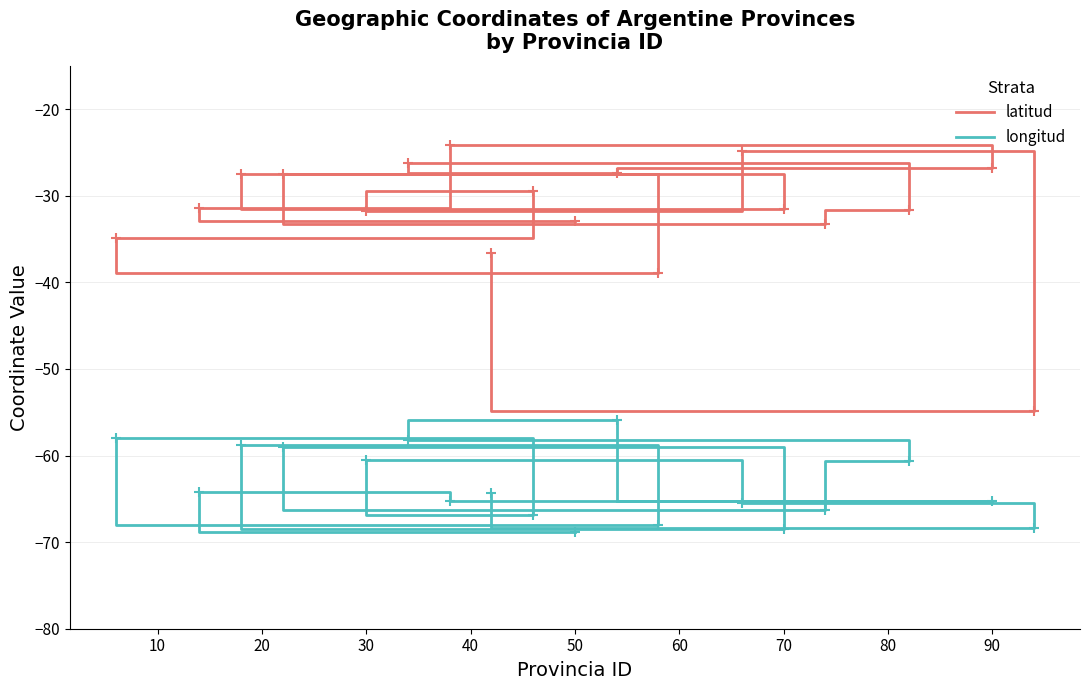

What are all the series names shown in the legend?

latitud, longitud